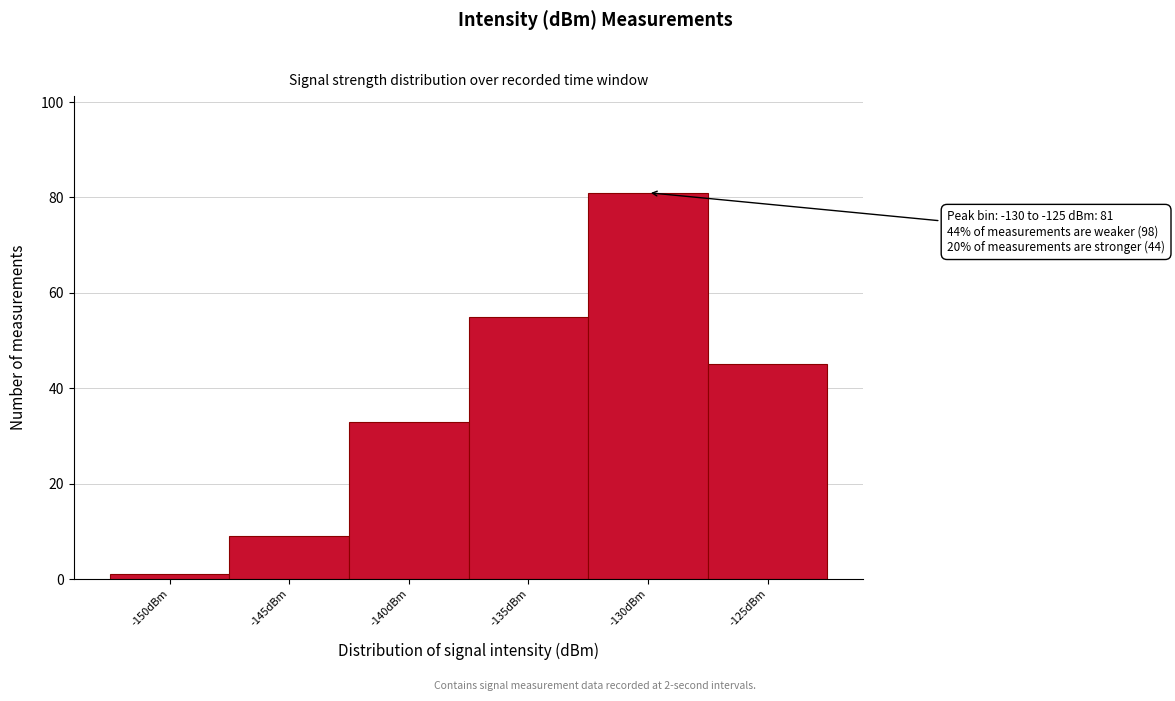

Reading right to left, extract all data points from this chart.

45	81	55	33	9	1